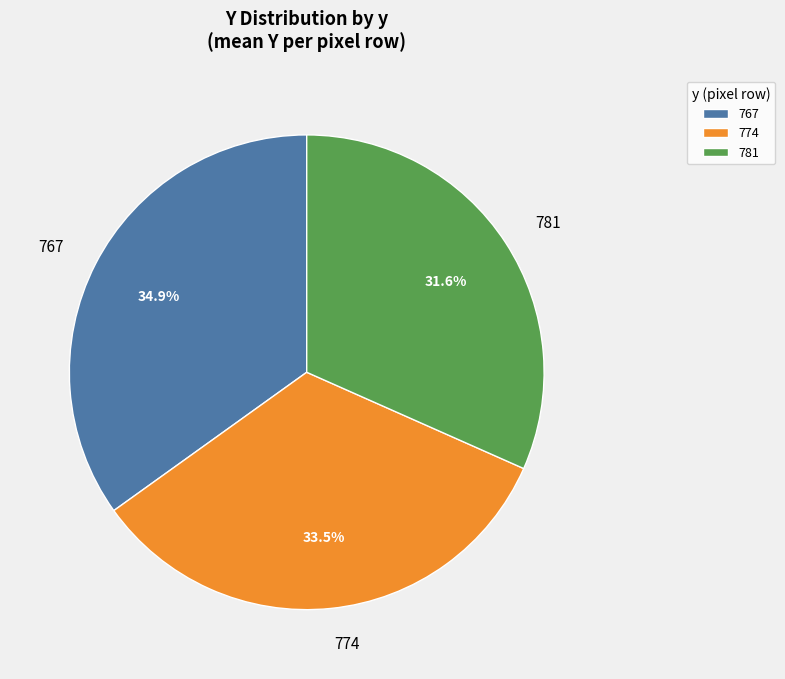

Does 774 represent more than half of the total?

No